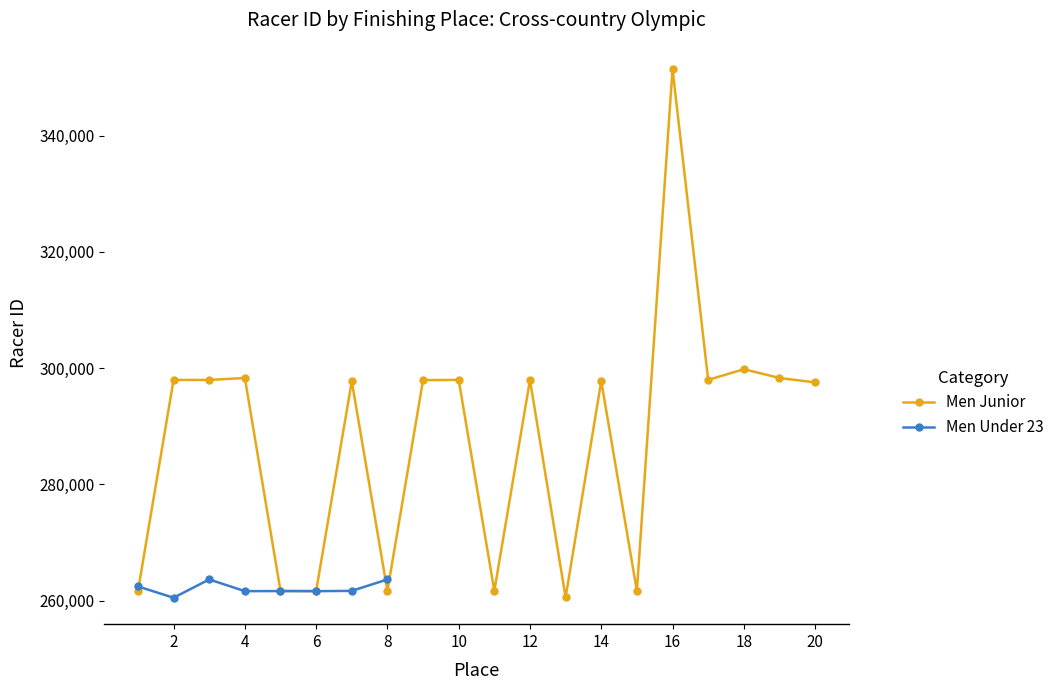

Approximately how many times larger is the value at 17 compared to 19?

1.0